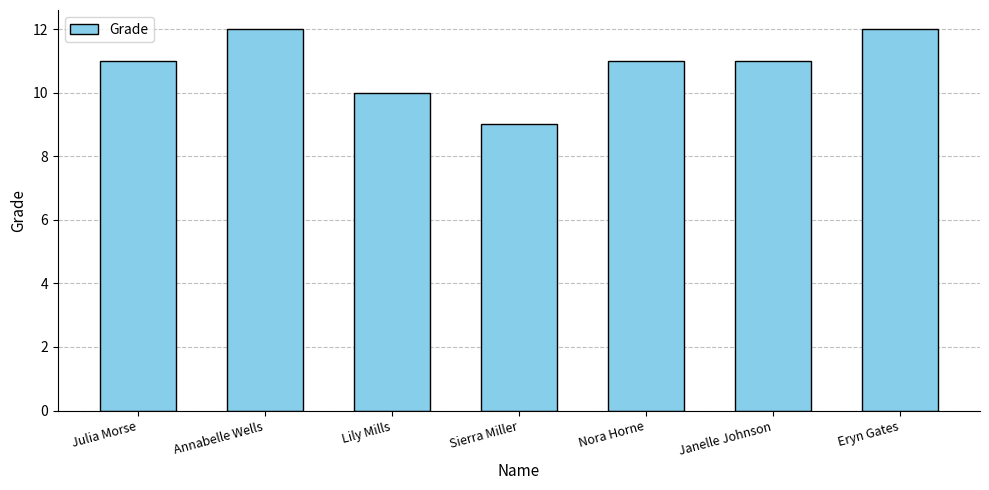

What is the change in value from Nora Horne to Eryn Gates?

+1